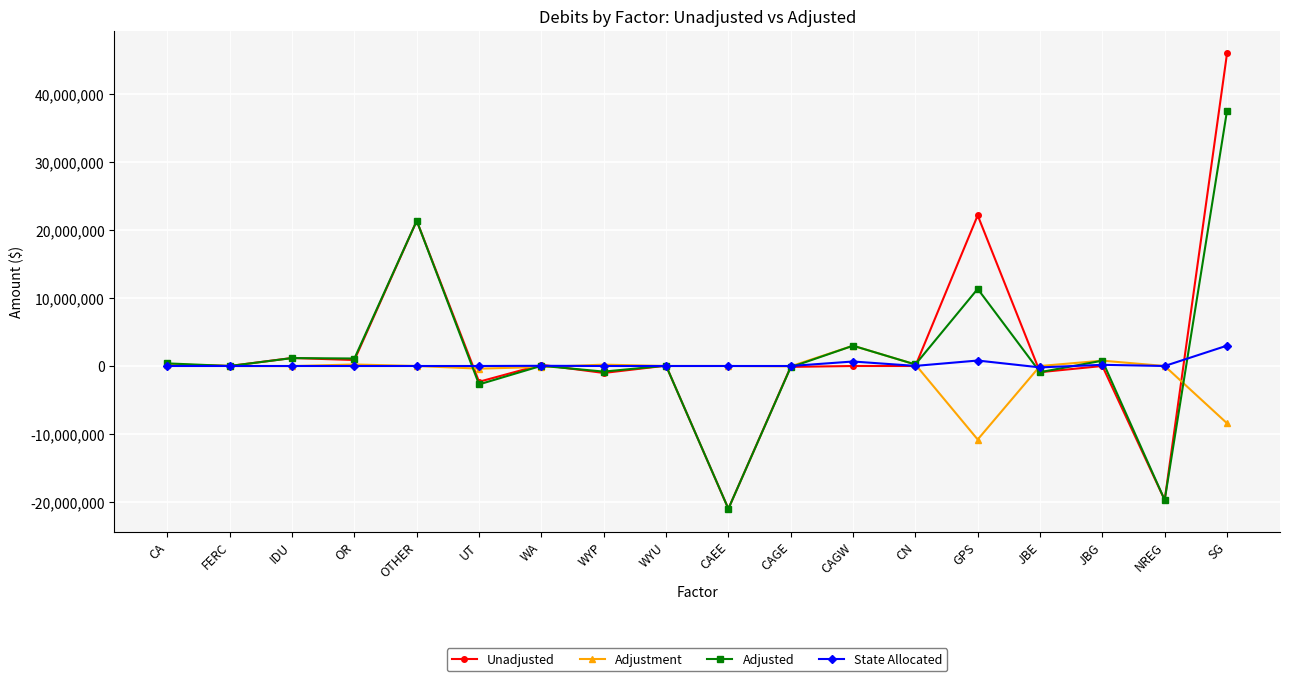

What position from the right is JBE?

4